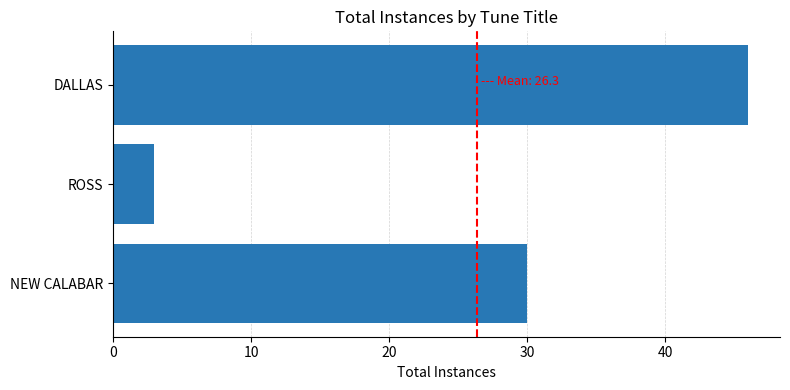

The chart shows a value of 30 at NEW CALABAR. True or false?

True